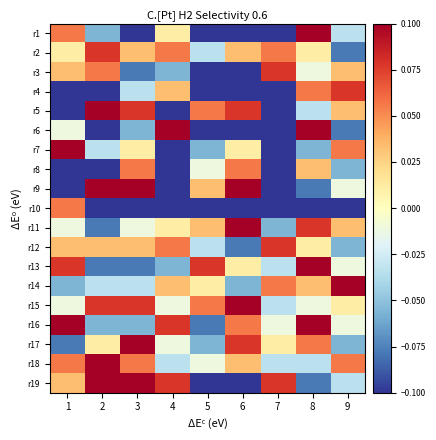

Rank the series at 7 from highest to lowest value.

r3, r12, r19, r2, r14, r17, r16, r13, r15, r18, r11, r1, r4, r5, r6, r7, r8, r9, r10